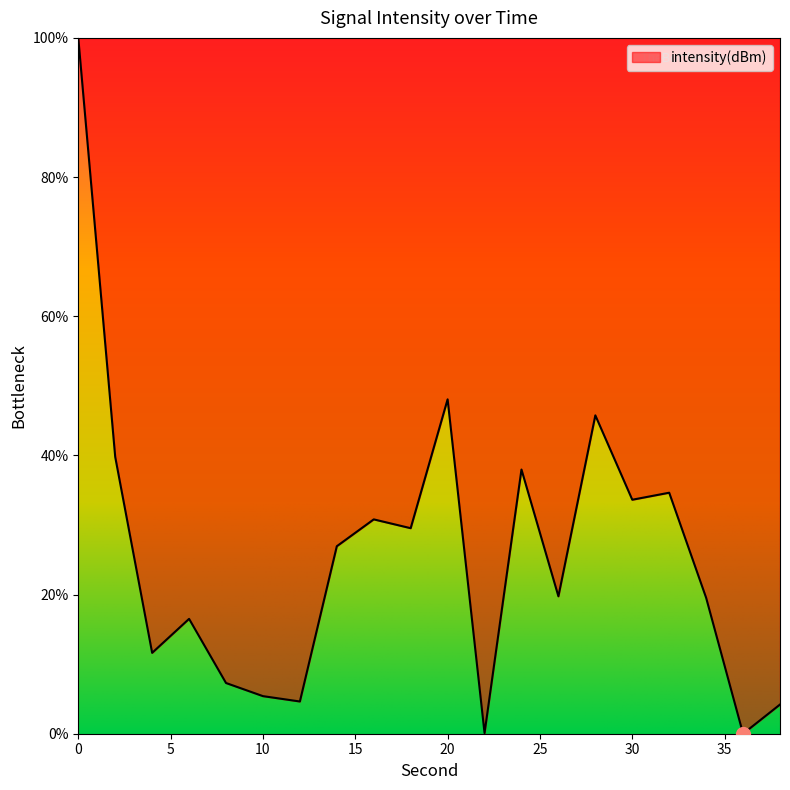

True or false: the data has more than 1 interior local peaks.

True